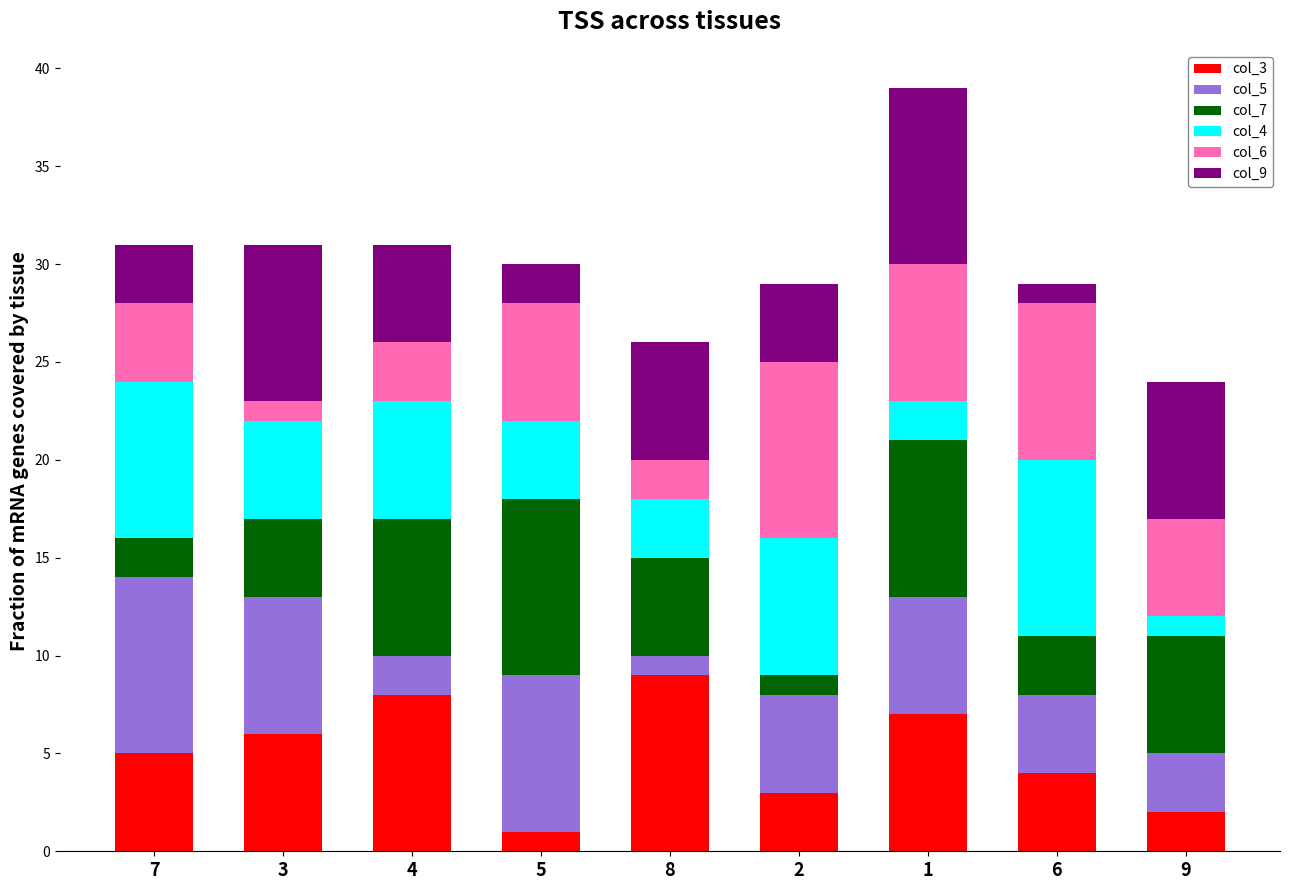

Does the chart contain any negative values?

No